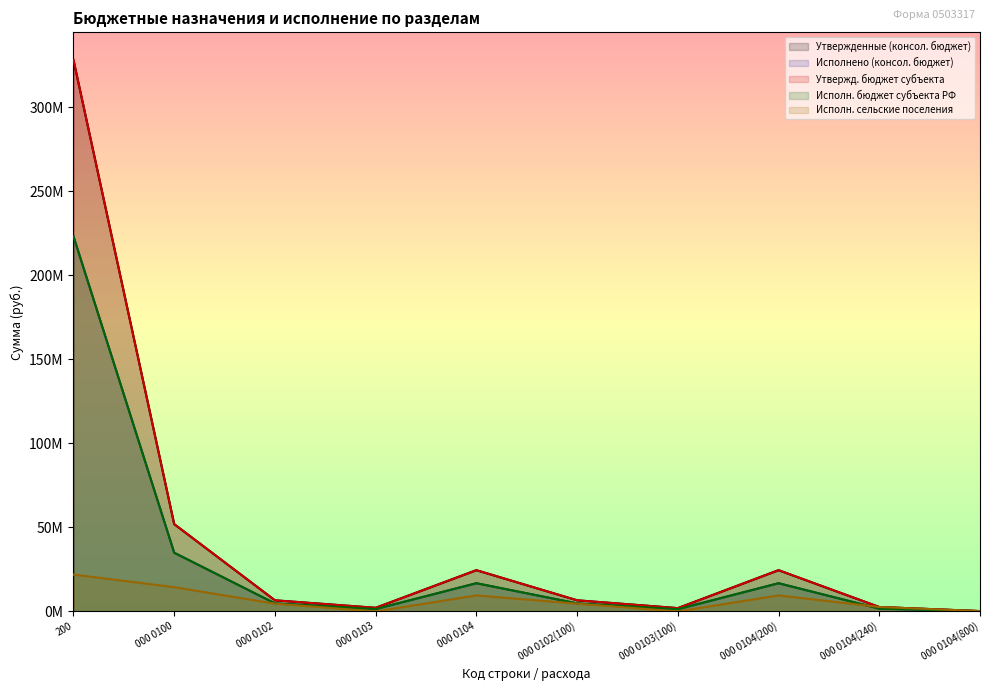

How many values in the Утвержд. бюджет субъекта series are below 6631098?

4